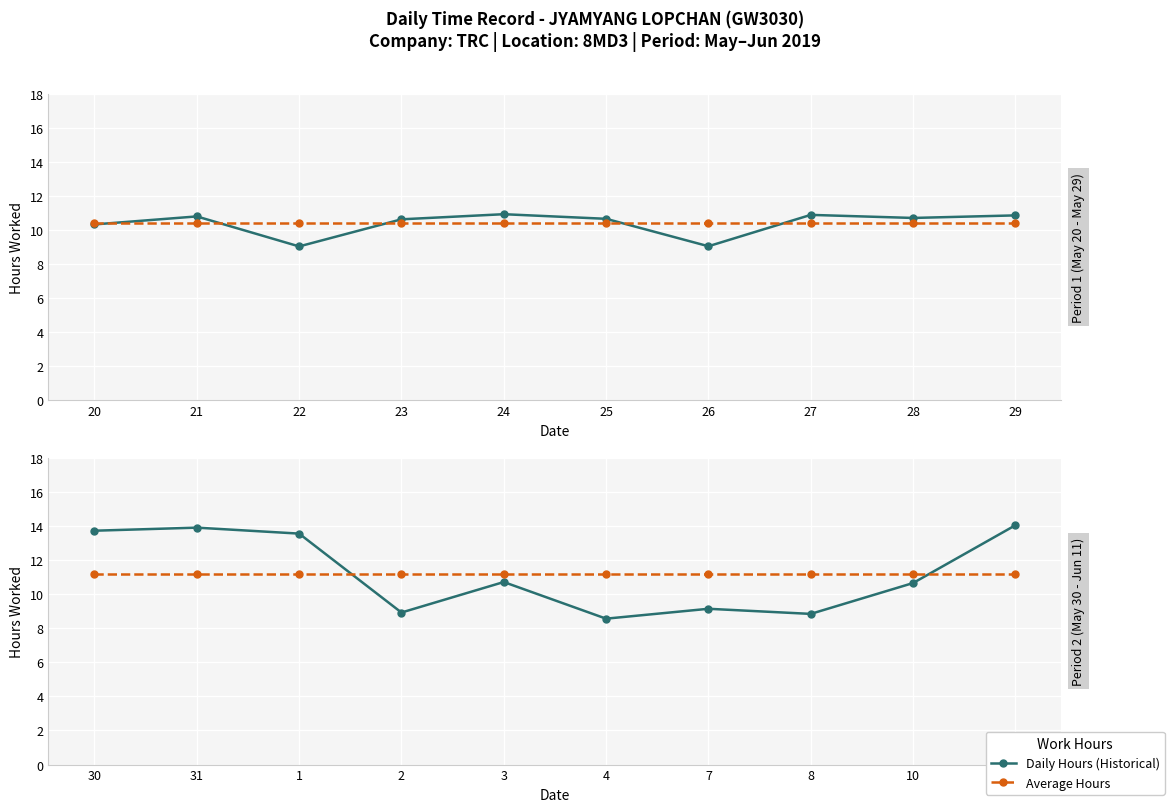

Which series has the widest spread of values?

Daily Hours (Historical)